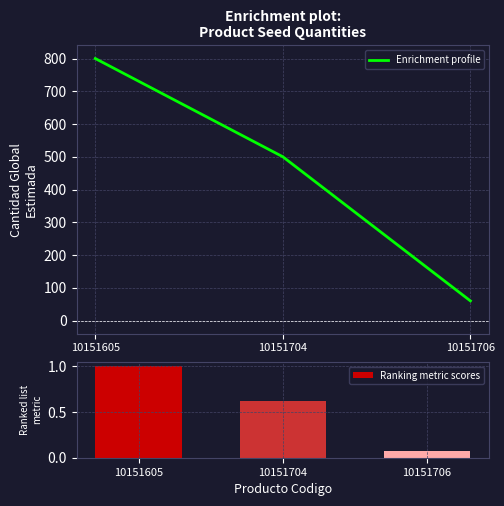

What is the total value across all series at 10151605?

801.0